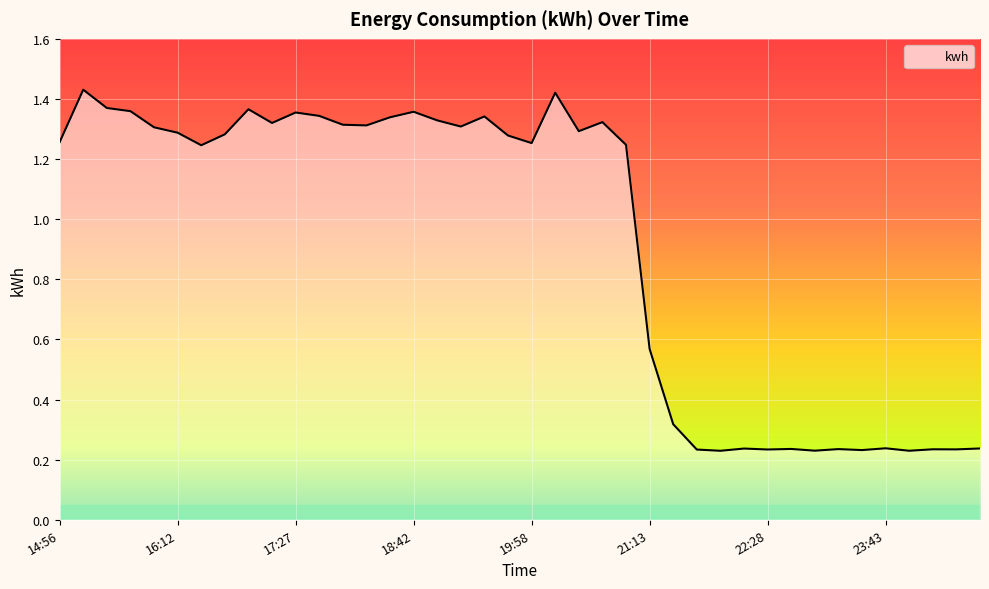

List the labels in order of value, smallest first.

21:58, 23:59, 22:58, 23:28, 21:43, 22:28, 00:29, 00:14, 23:13, 22:43, 22:13, 00:44, 23:43, 21:28, 21:13, 16:27, 20:58, 19:58, 14:56, 19:43, 16:42, 16:12, 20:28, 15:57, 19:12, 18:12, 17:57, 17:12, 20:43, 18:57, 18:27, 19:28, 17:42, 17:27, 18:42, 15:42, 16:57, 15:27, 20:13, 15:11